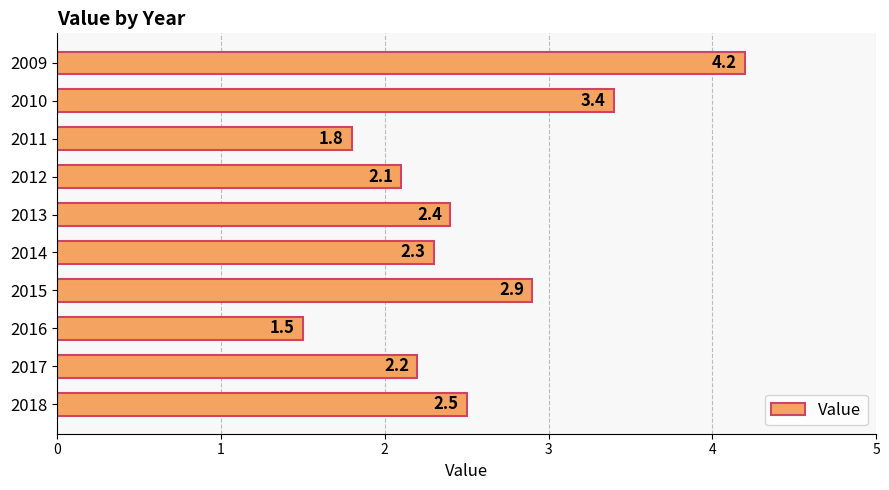

How many values are below 2?

2